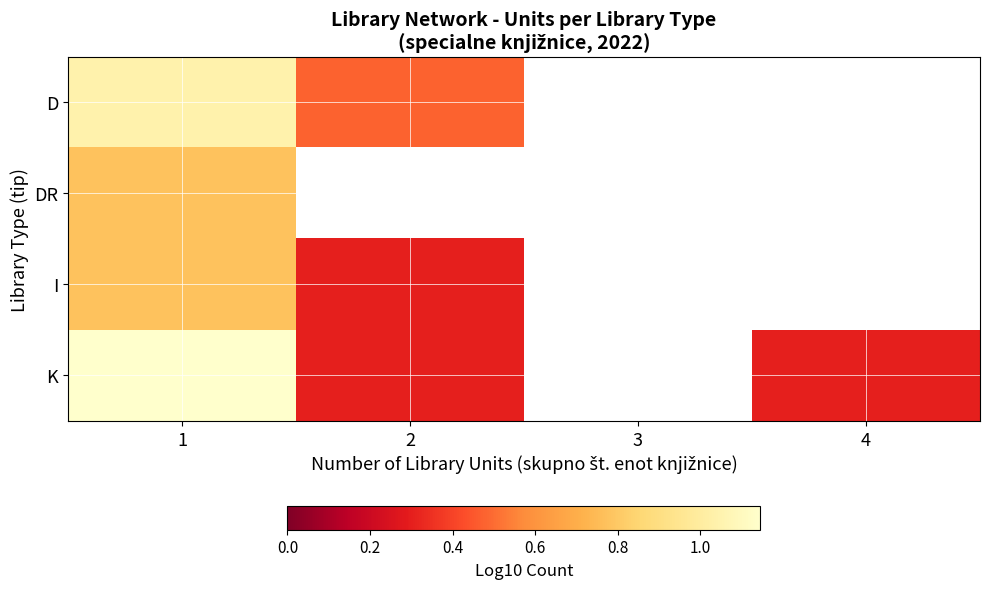

How many data points does each series have?

4